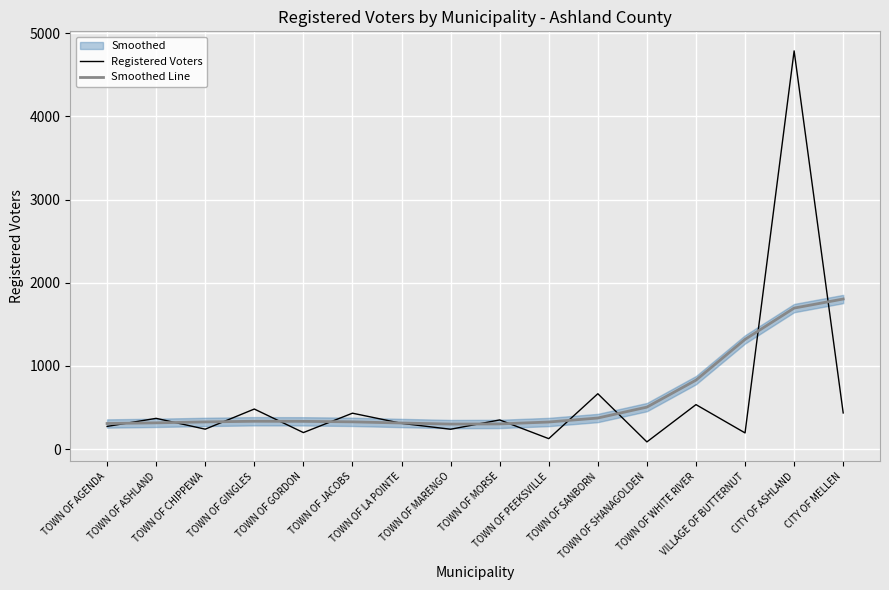

Which series has the widest spread of values?

Registered Voters